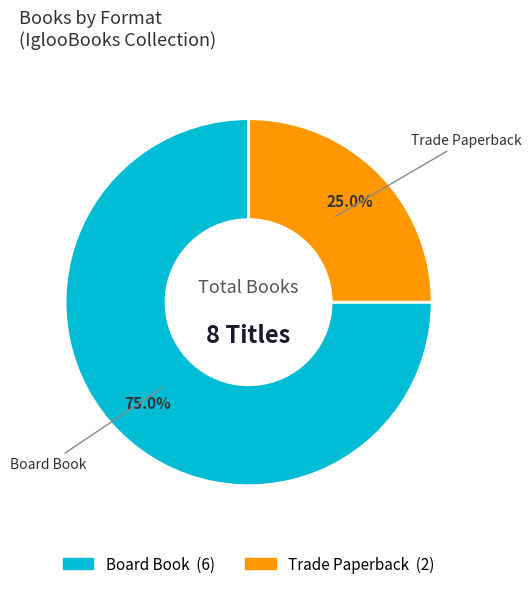

Does any single category account for the majority?

Yes